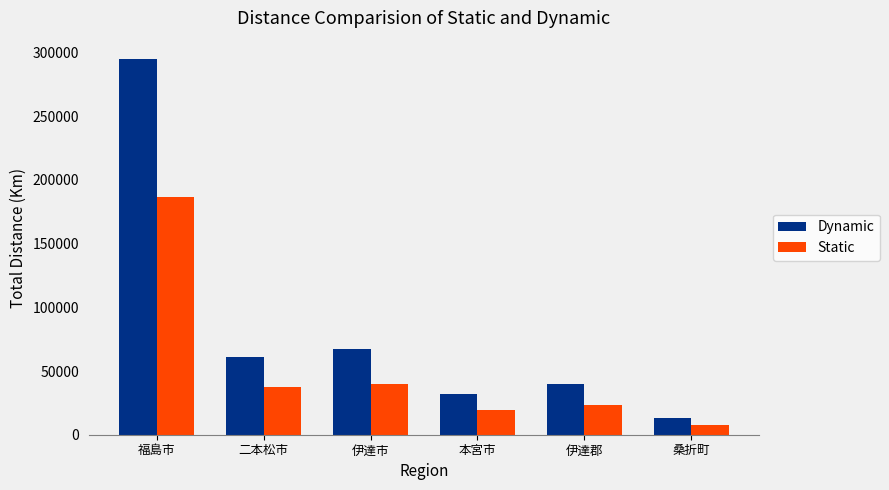

What is the difference between the Static values at 本宮市 and 伊達市?

20165